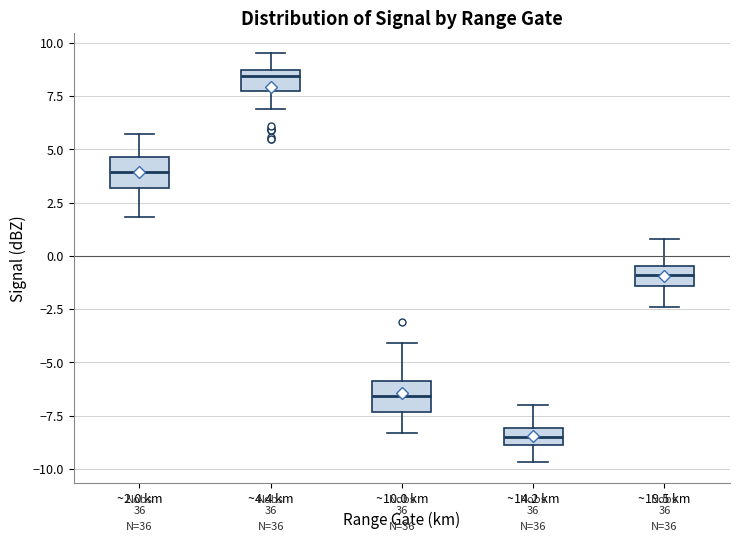

Which box has the lowest median line?

~14.2 km